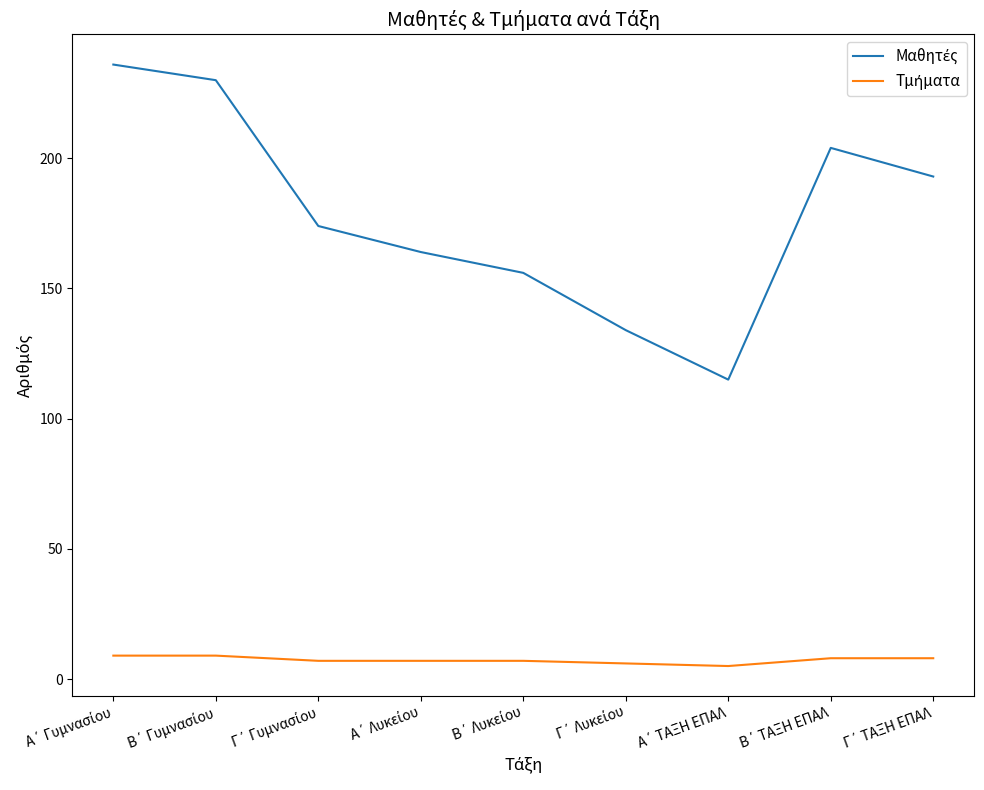

What is the greatest value displayed?

236